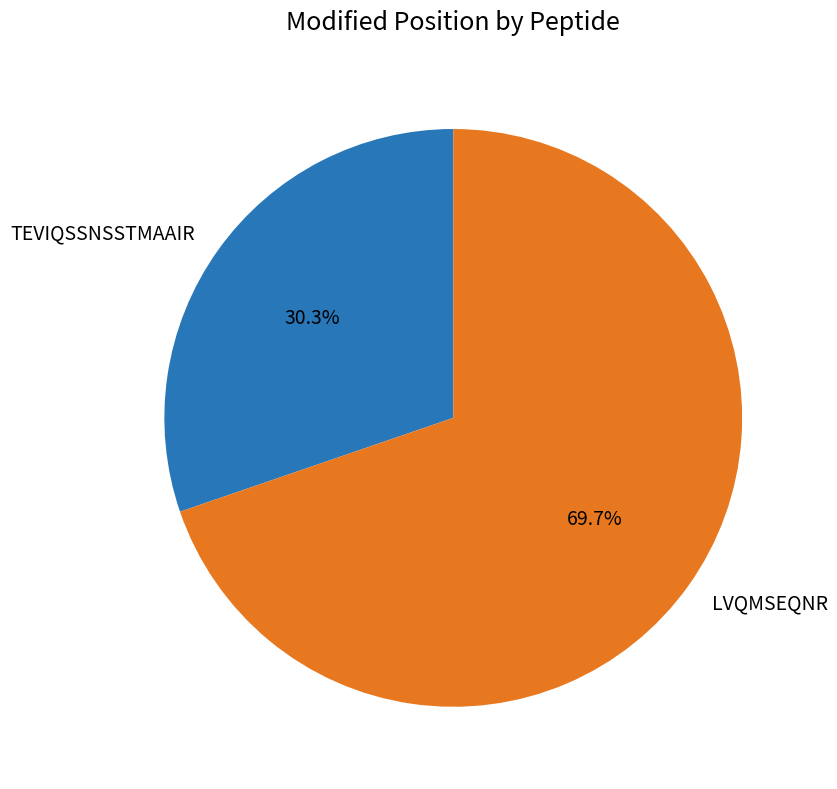

Which has a higher value, TEVIQSSNSSTMAAIR or LVQMSEQNR?

LVQMSEQNR